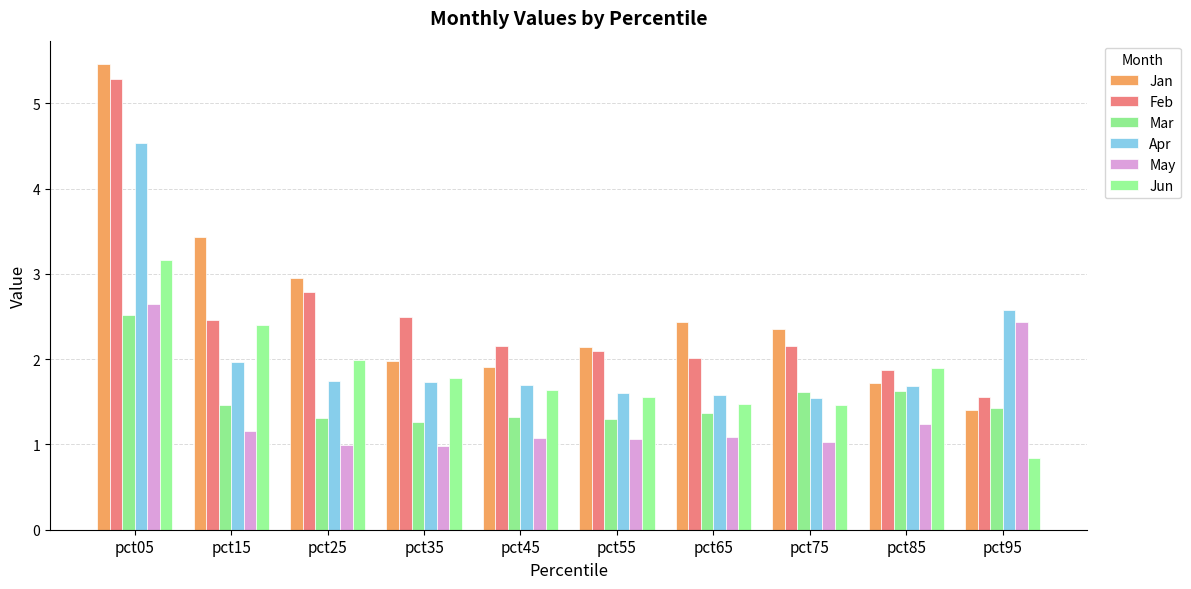

What is the value of the May bar at the 3rd from the left?

1.0